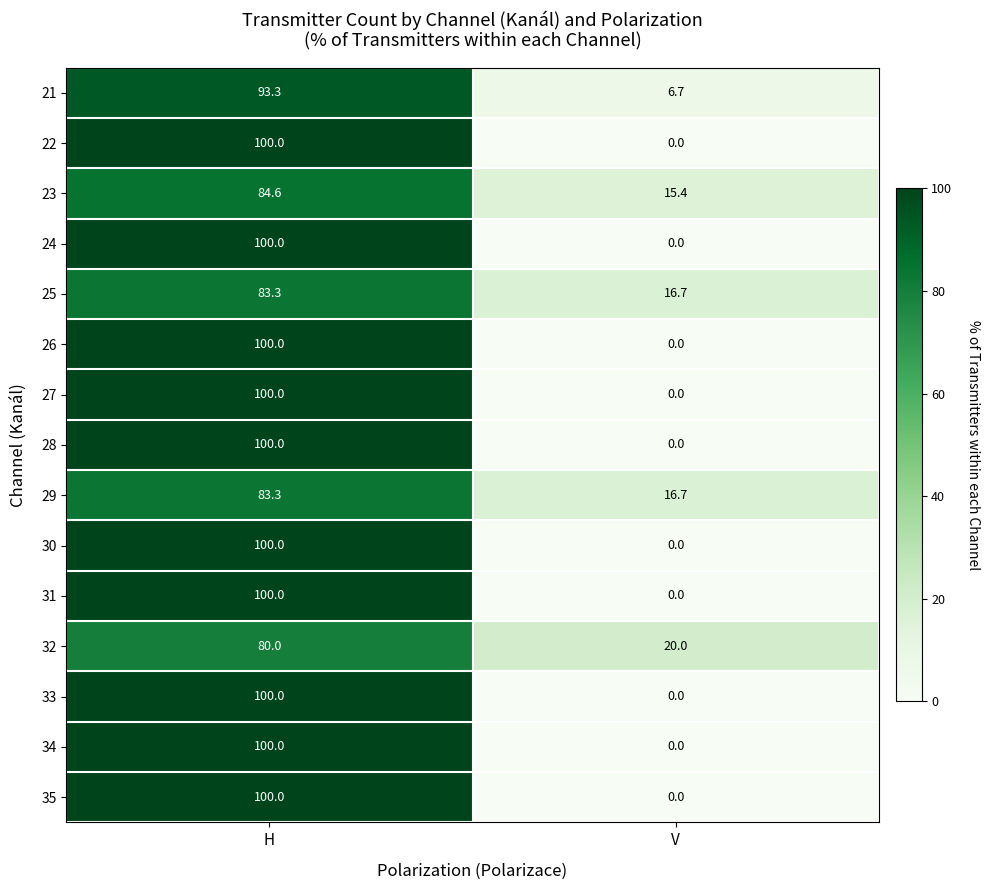

Is it true that 30 equals 0.0 at V?

True